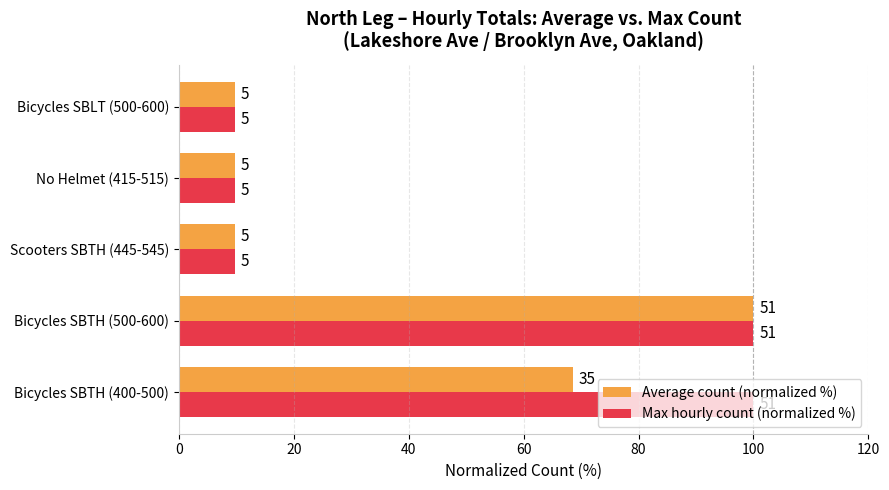

What are all the series names shown in the legend?

Average count (normalized %), Max hourly count (normalized %)